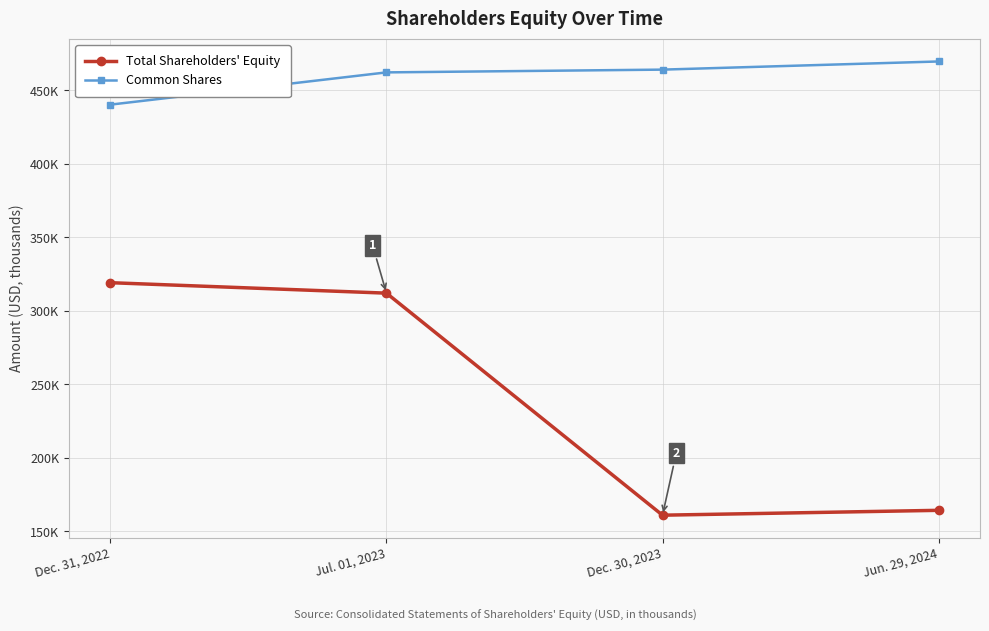

Is it true that Total Shareholders' Equity equals 164335 at Jun. 29, 2024?

True